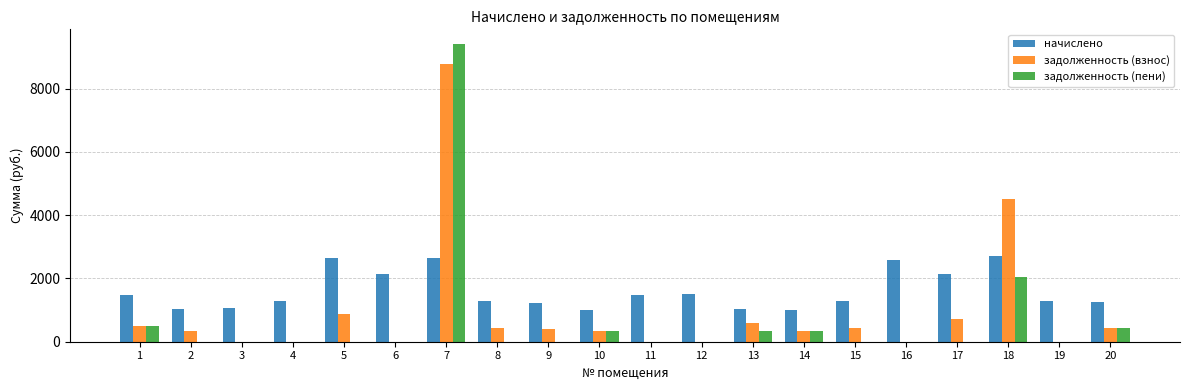

At which label is начислено closest to 1861?

6